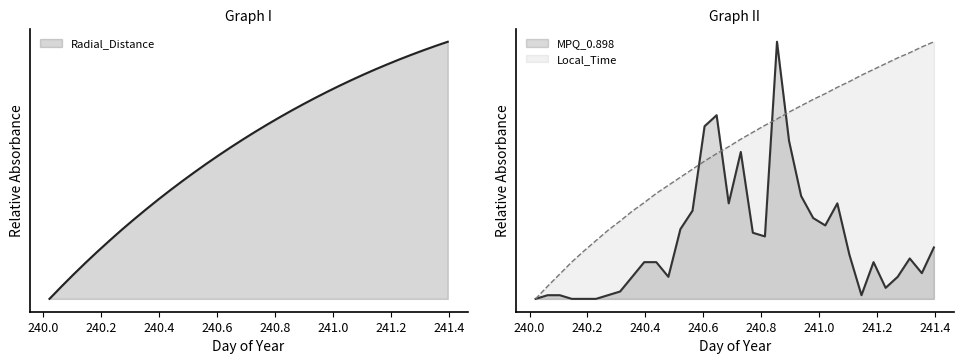

Reading left to right, transcribe all the data shown in this chart.

Radial_Distance: 0.0	0.0	0.1	0.1	0.2	0.2	0.3	0.3	0.3	0.4	0.4	0.5	0.5	0.5	0.6	0.6	0.6	0.6	0.7	0.7	0.7	0.8	0.8	0.8	0.8	0.9	0.9	0.9	0.9	0.9	0.9	1.0	1.0	1.0
Local_Time: 0.0	0.0	0.1	0.1	0.2	0.2	0.3	0.3	0.3	0.4	0.4	0.4	0.5	0.5	0.5	0.6	0.6	0.6	0.6	0.7	0.7	0.7	0.8	0.8	0.8	0.8	0.8	0.9	0.9	0.9	0.9	1.0	1.0	1.0
MPQ_0.898: 0.0	0.0	0.0	0.0	0.0	0.0	0.0	0.0	0.1	0.1	0.1	0.1	0.3	0.3	0.7	0.7	0.4	0.6	0.3	0.2	1.0	0.6	0.4	0.3	0.3	0.4	0.2	0.0	0.1	0.0	0.1	0.2	0.1	0.2